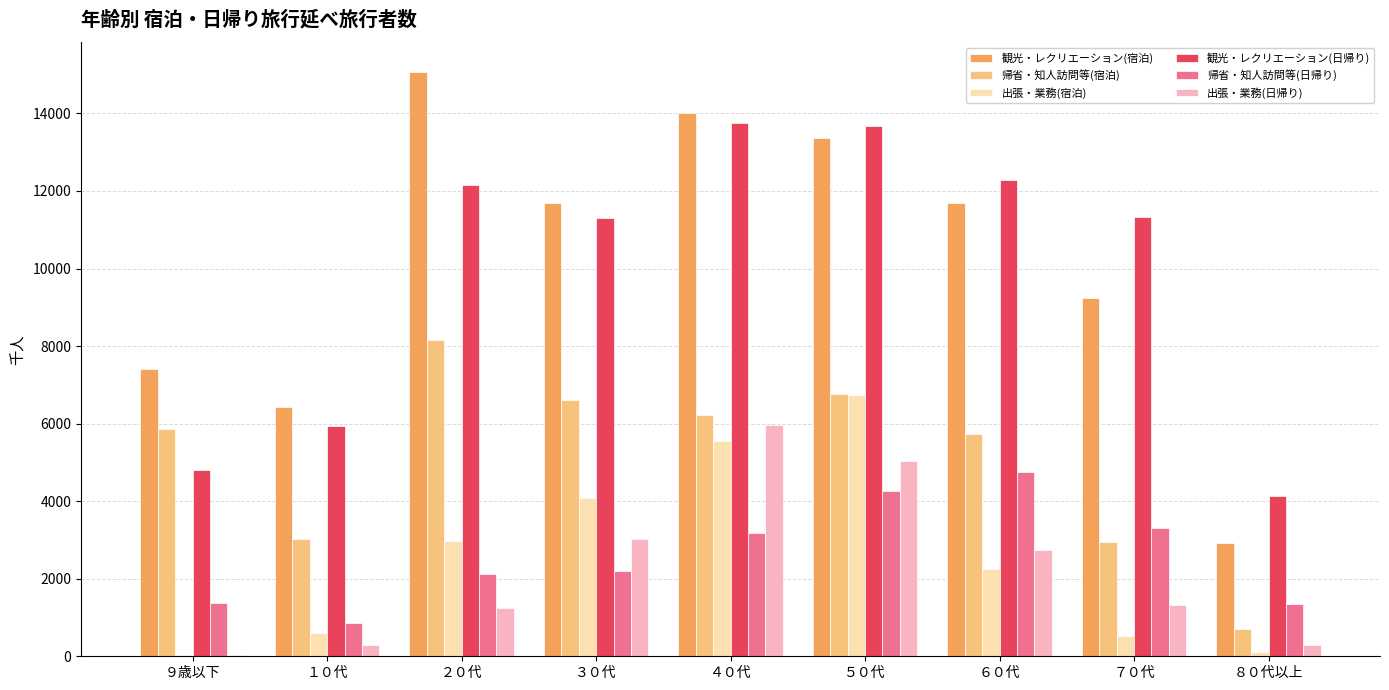

What is the total value across all series at ７０代?

28652.3